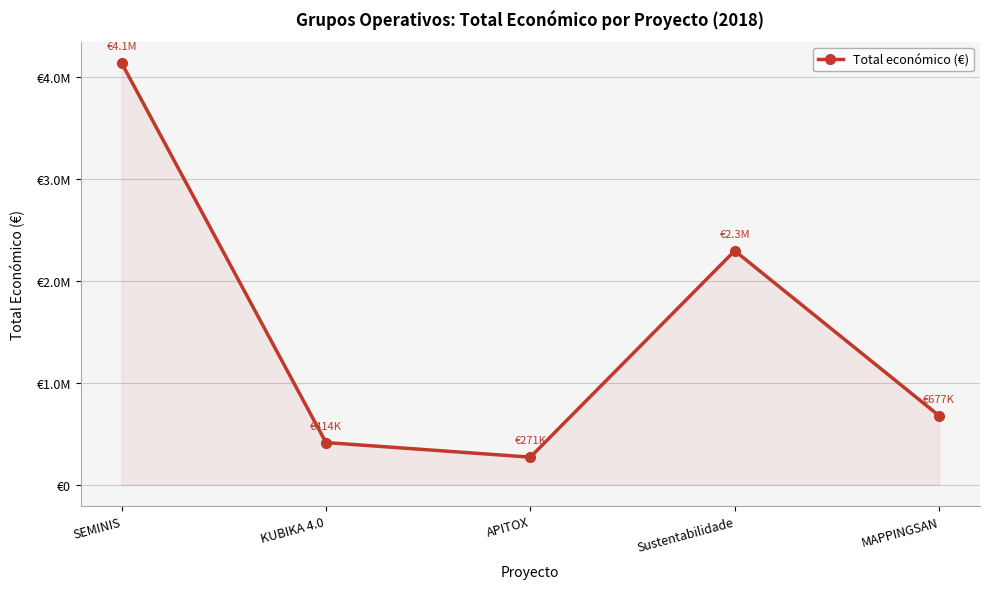

Rank the categories by value from lowest to highest.

APITOX, KUBIKA 4.0, MAPPINGSAN, Sustentabilidade, SEMINIS